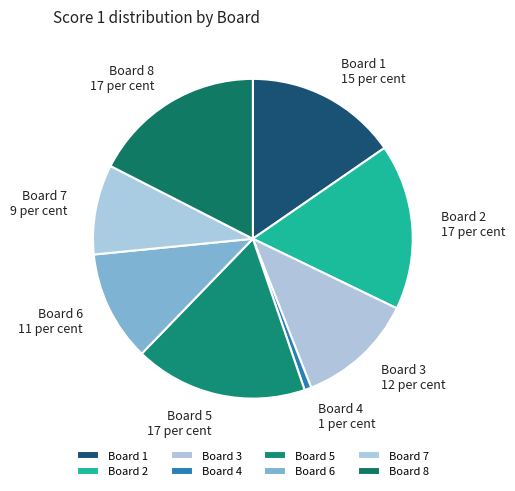

Combined, do Board 2 and Board 3 account for over 50%?

No